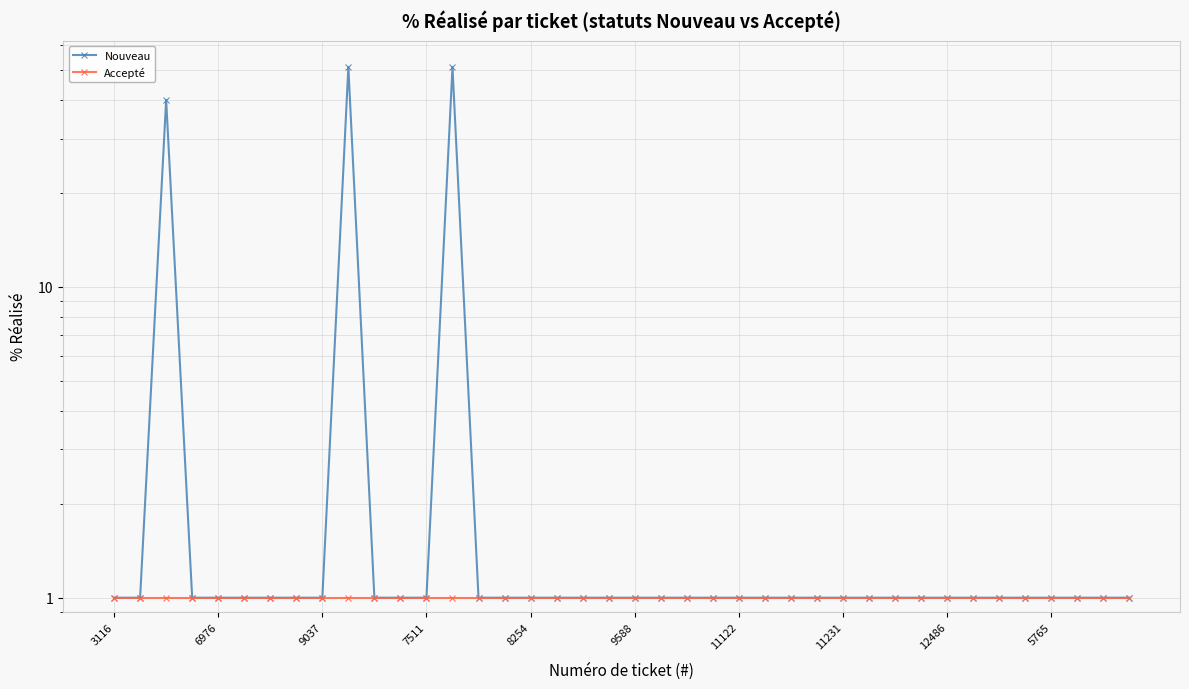

Which series has the largest total across all categories?

Nouveau